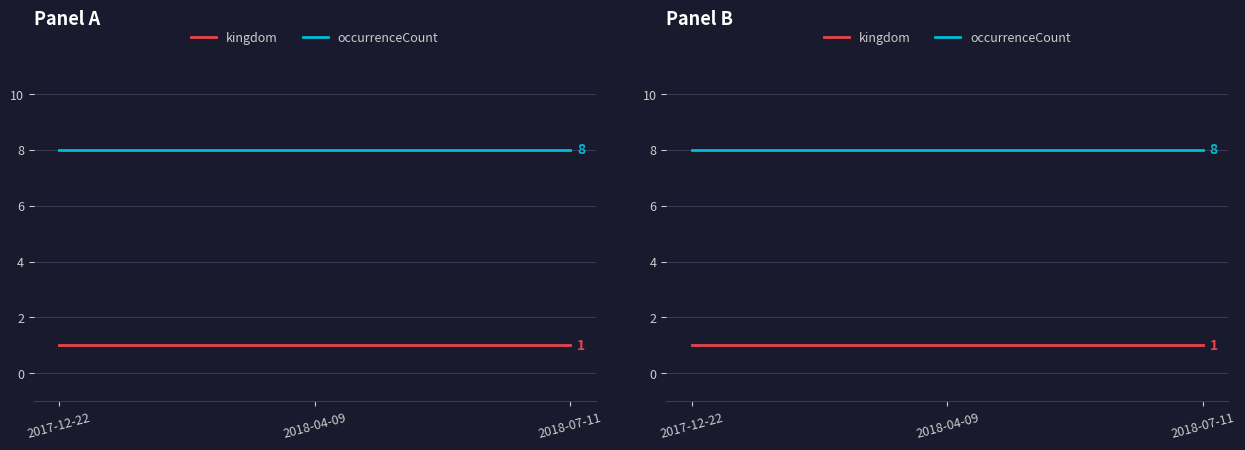

Which category has the lowest value in the occurrenceCount series?

2017-12-22